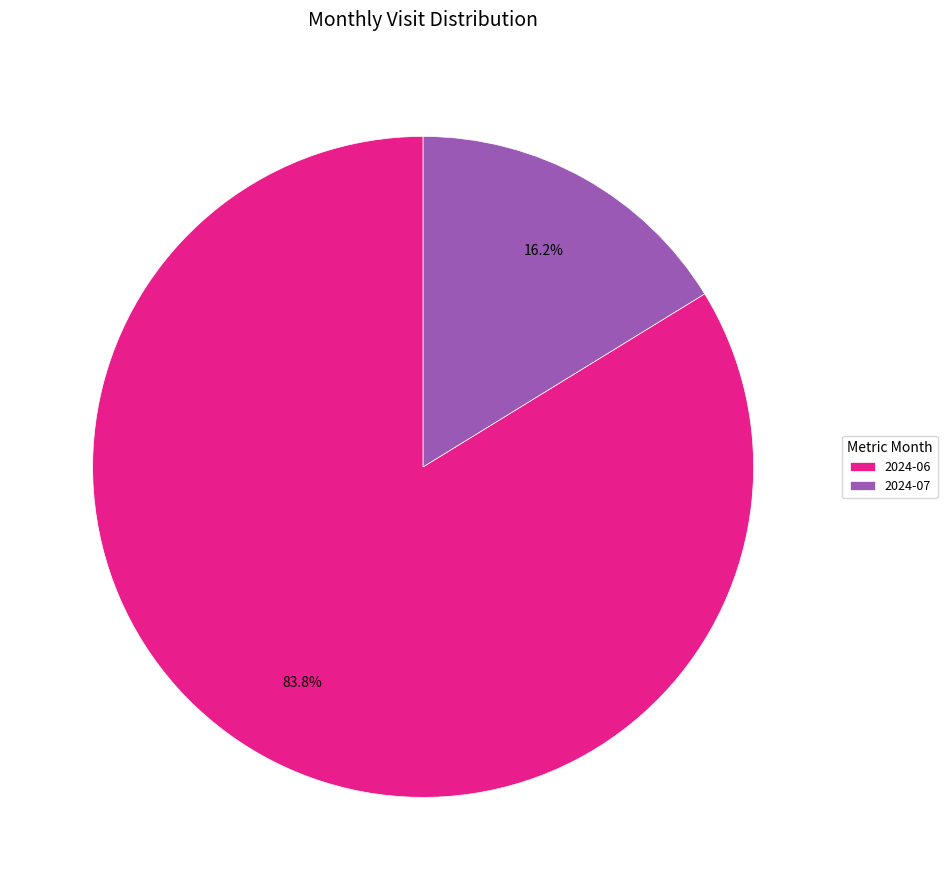

Does any single category account for the majority?

Yes